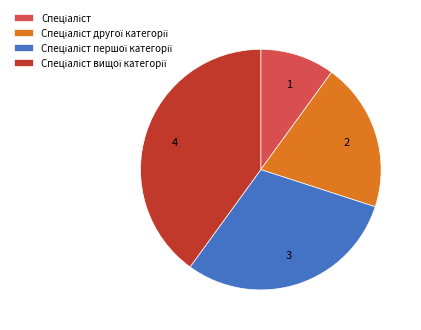

Is there a majority slice in this chart?

No